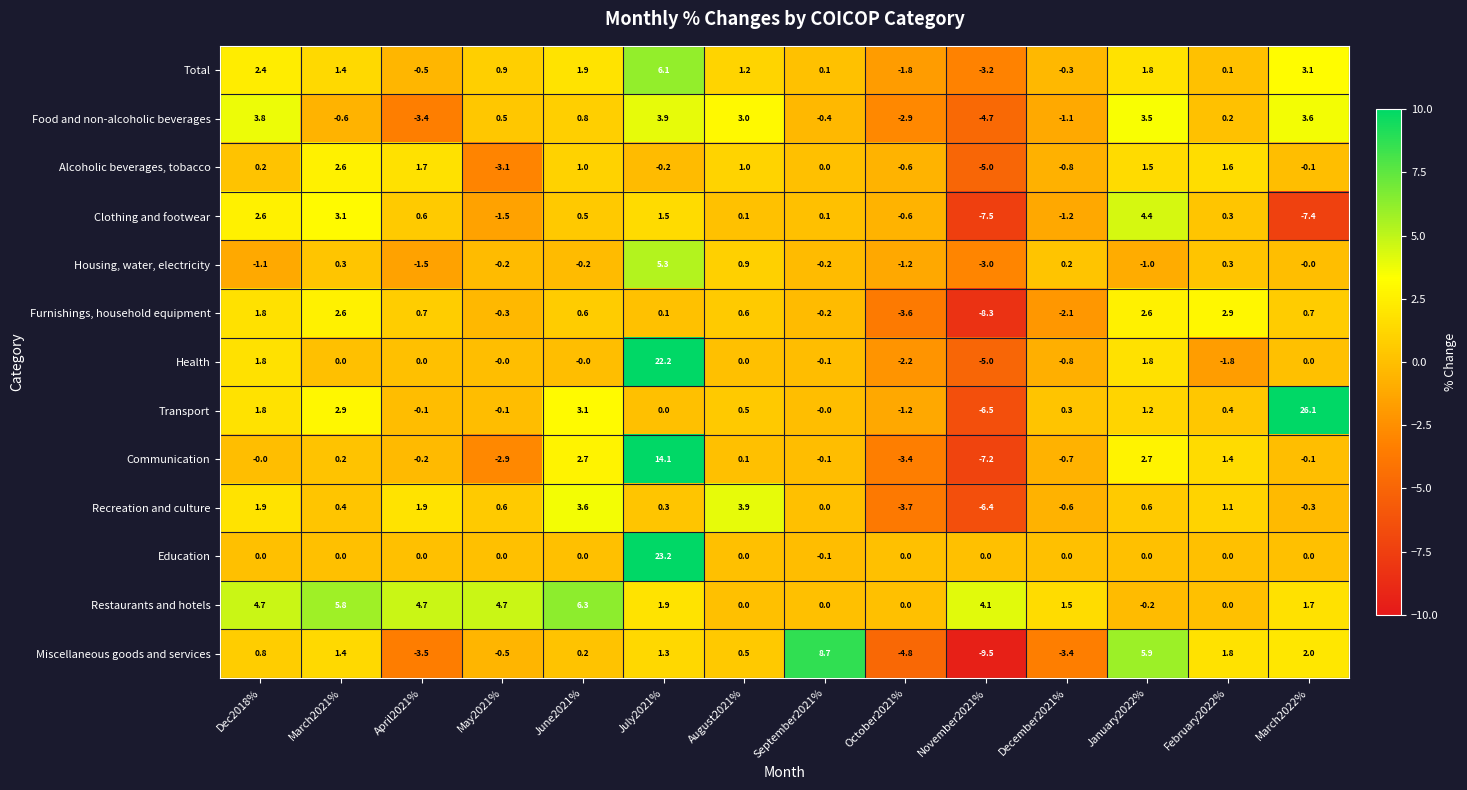

What is the greatest value displayed?

26.1